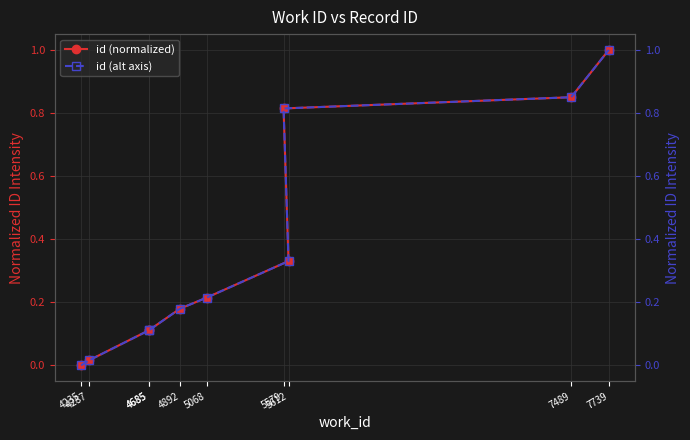

What are all the series names shown in the legend?

id (normalized), id (alt axis)